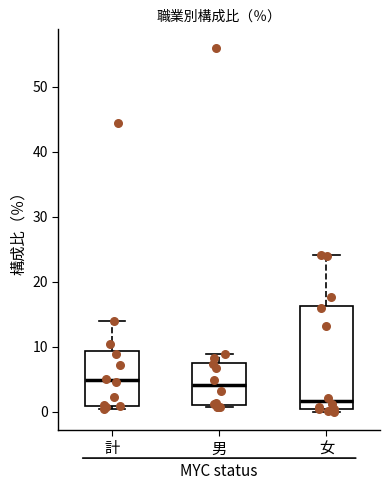

Where is the upper edge of the box for 男 on the y-axis? The values are not printed on the chart, so give them approximately, as read against the axis.

8